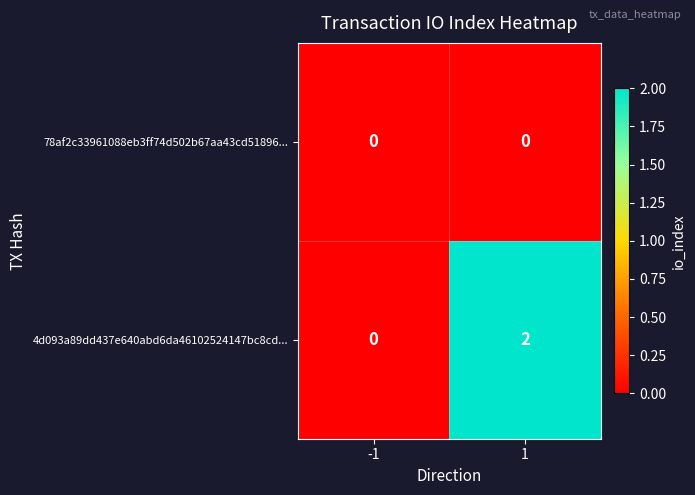

How many categories are shown in the chart?

2